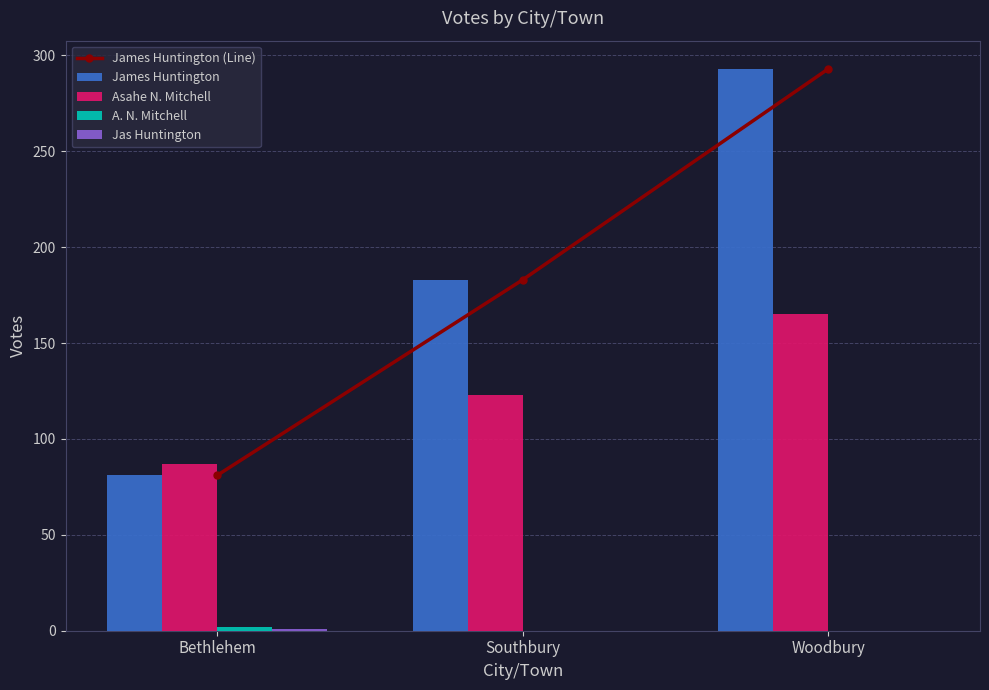

Where does the Asahe N. Mitchell series first go above 123?

Woodbury